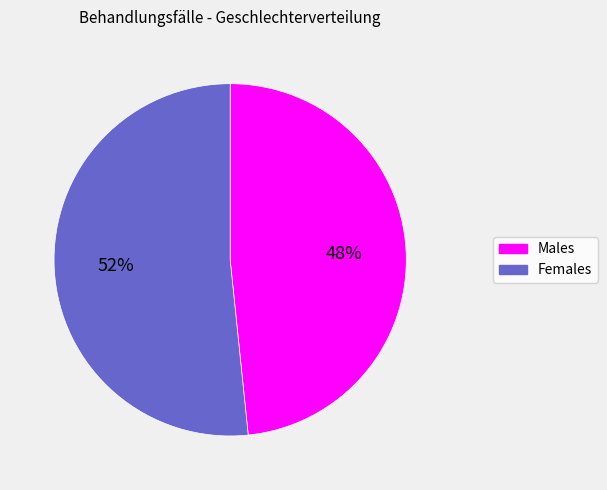

Is there a majority slice in this chart?

Yes